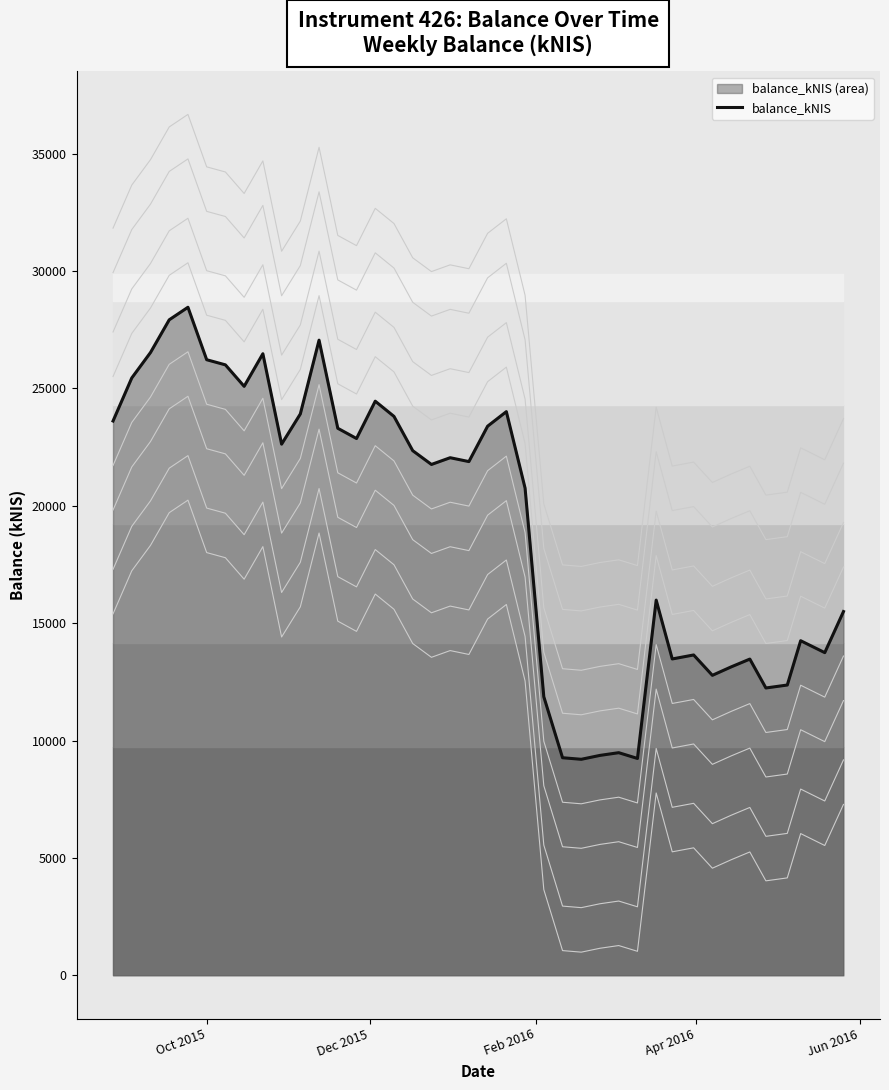

What is the value of the 21st point from the left?

23392.0